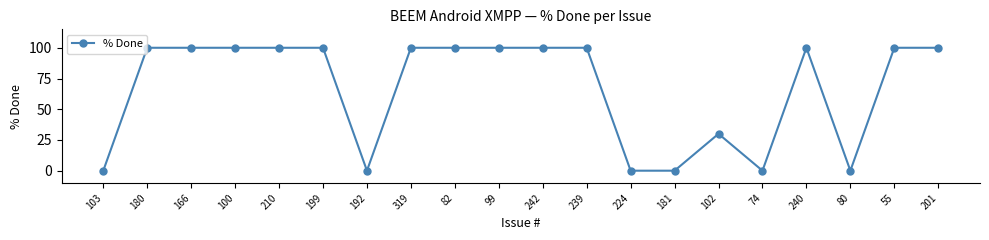

How many lines are shown in the chart?

1